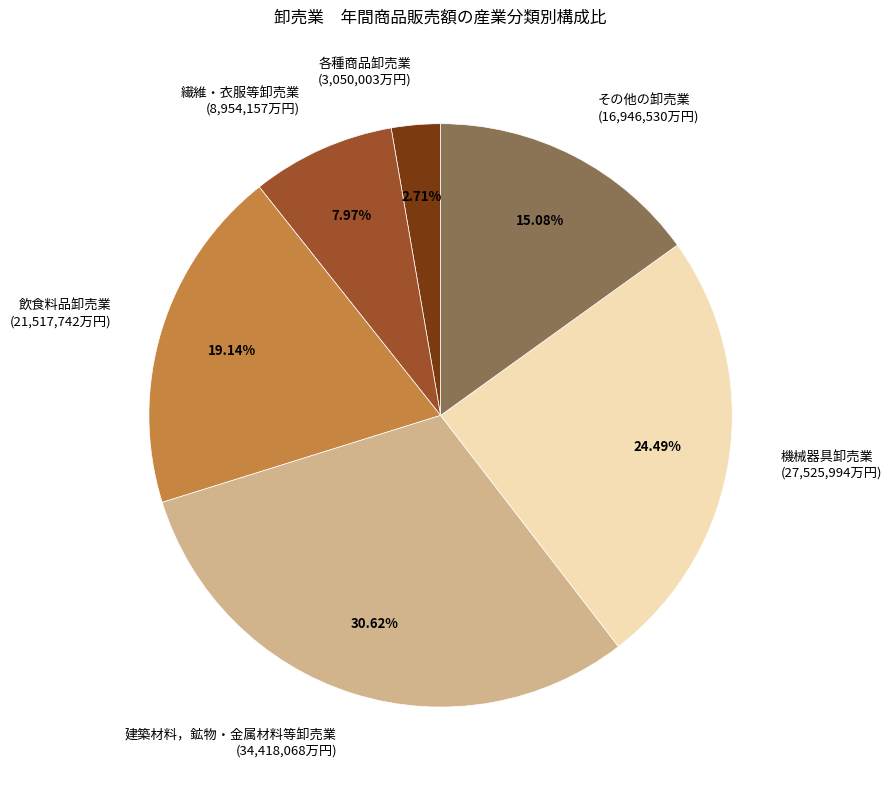

Does 繊維・衣服等卸売業 account for over 50% of the chart?

No